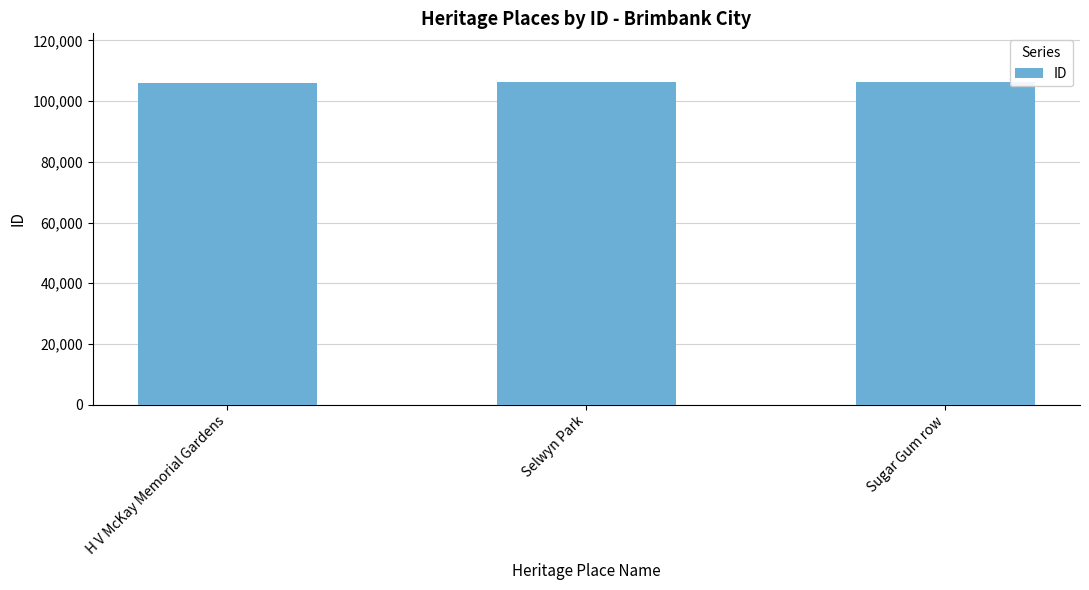

How many data points are less than 106299?

1